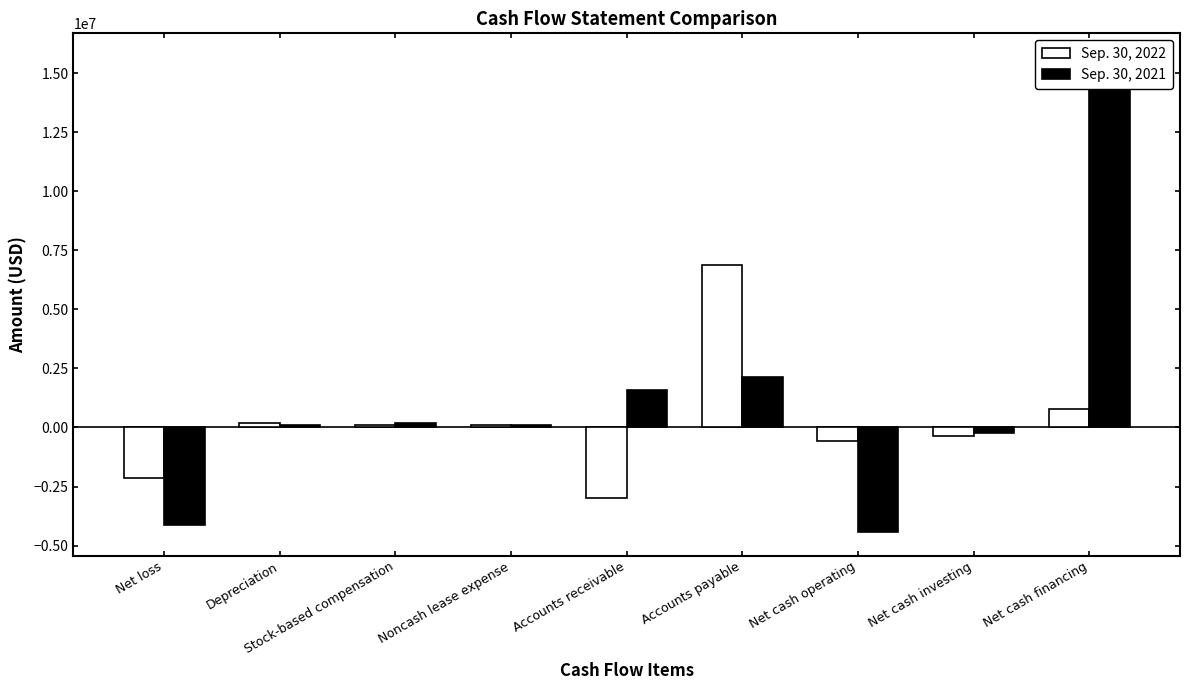

True or false: Sep. 30, 2021 has a value of -4416000 at Net cash operating.

True